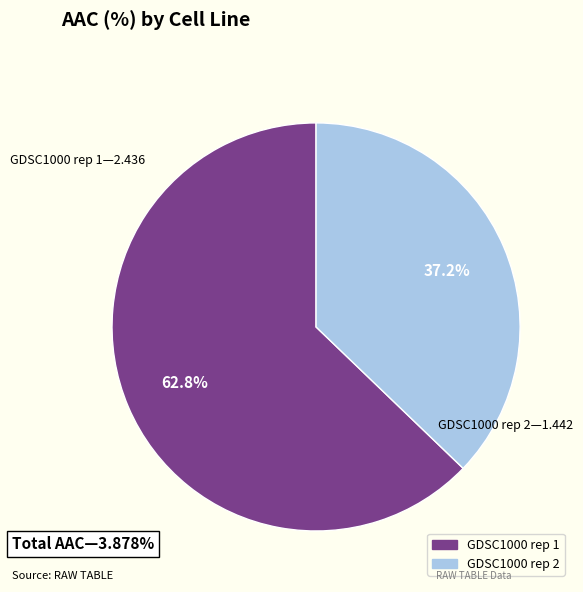

How many segments does this pie chart have?

2